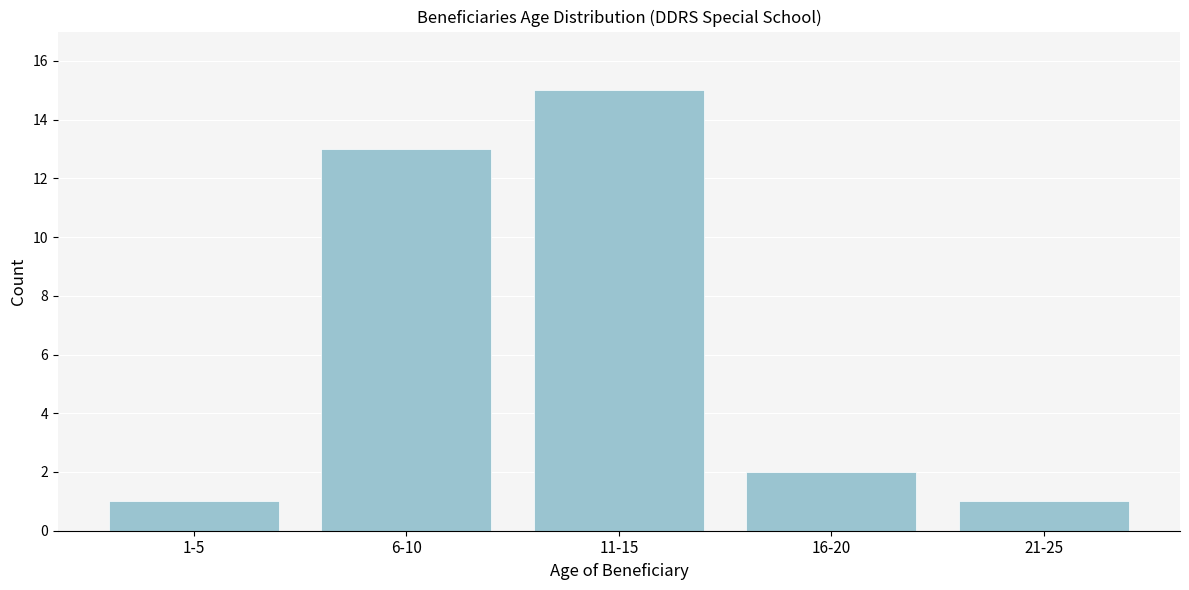

Reading right to left, transcribe all the data shown in this chart.

1	2	15	13	1